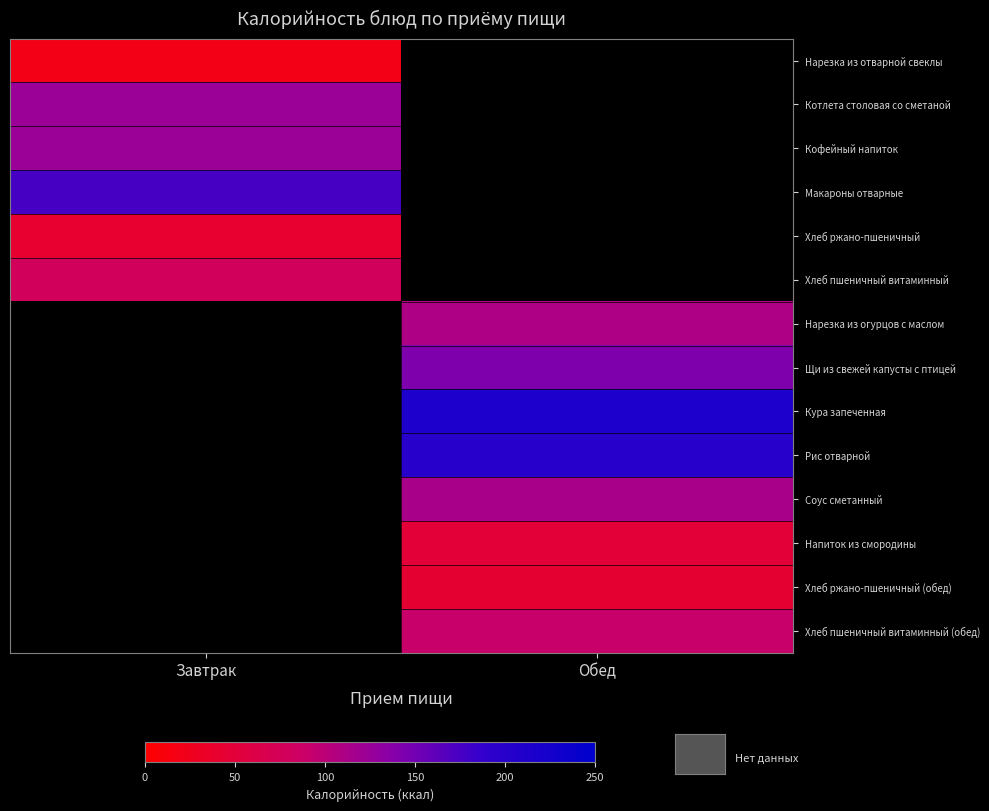

Which series has the largest range (max minus min)?

Нарезка из отварной свеклы